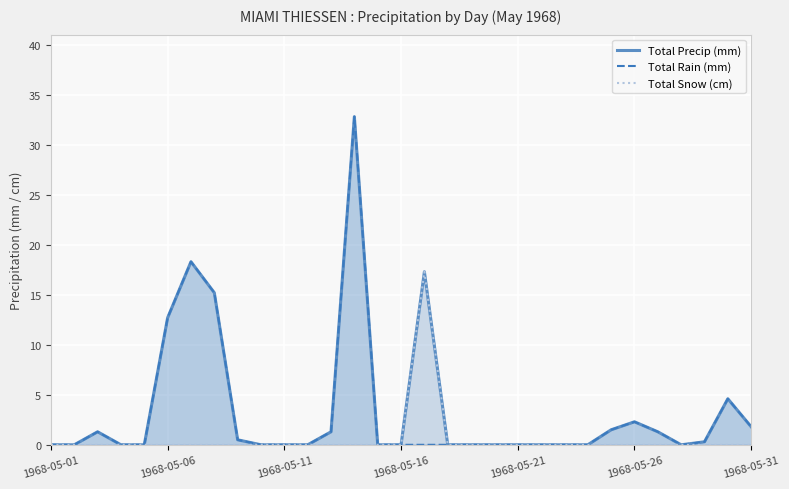

How many interior local valleys does the Total Rain (mm) series have?

1